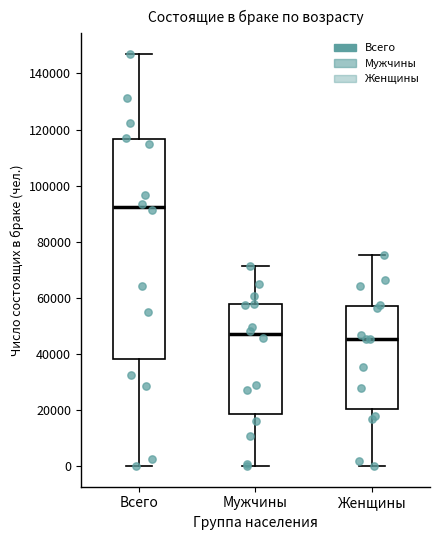

Which box is the tallest, from its lower edge to its upper edge?

Всего